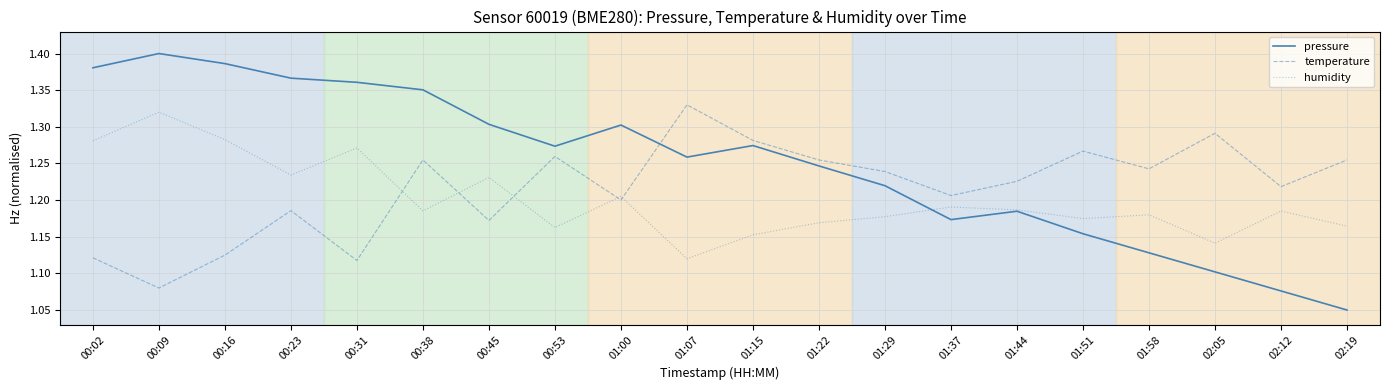

True or false: humidity has more than 1 interior local peaks.

True